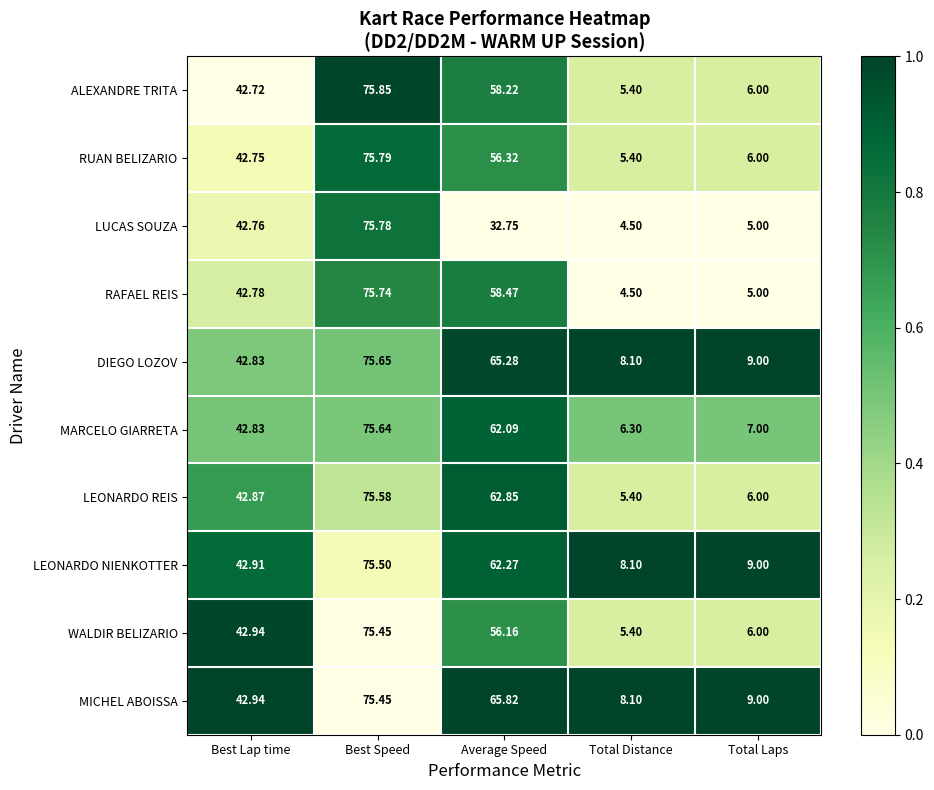

At which category does the chart reach its minimum across all series?

Total Distance